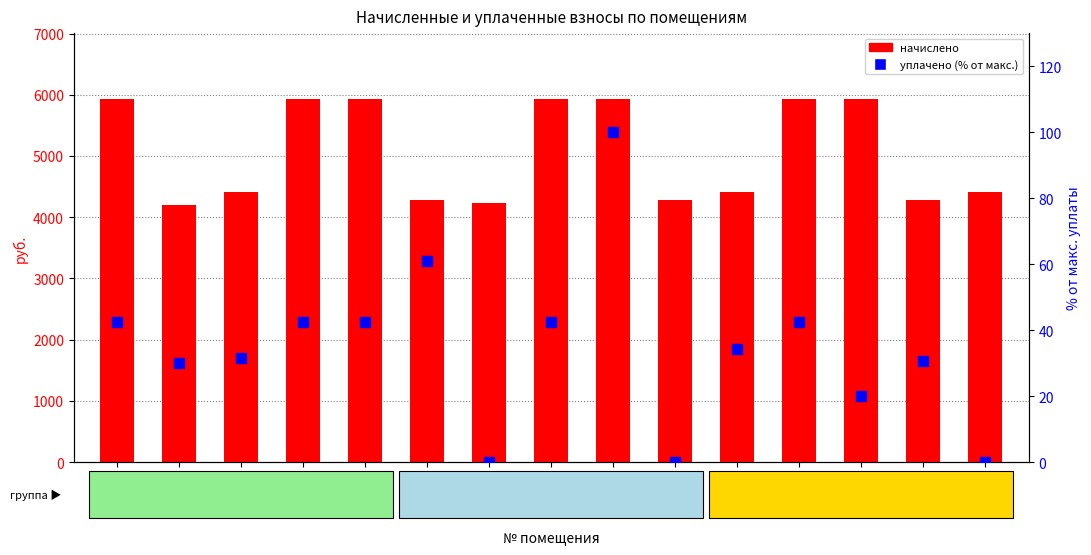

The уплачено (% от макс.) series shows 179.1 at 9. True or false?

False